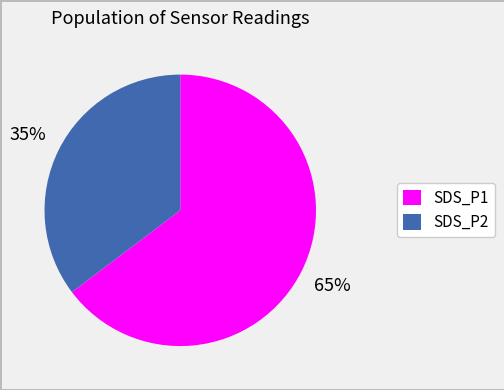

Which has a higher value, SDS_P2 or SDS_P1?

SDS_P1